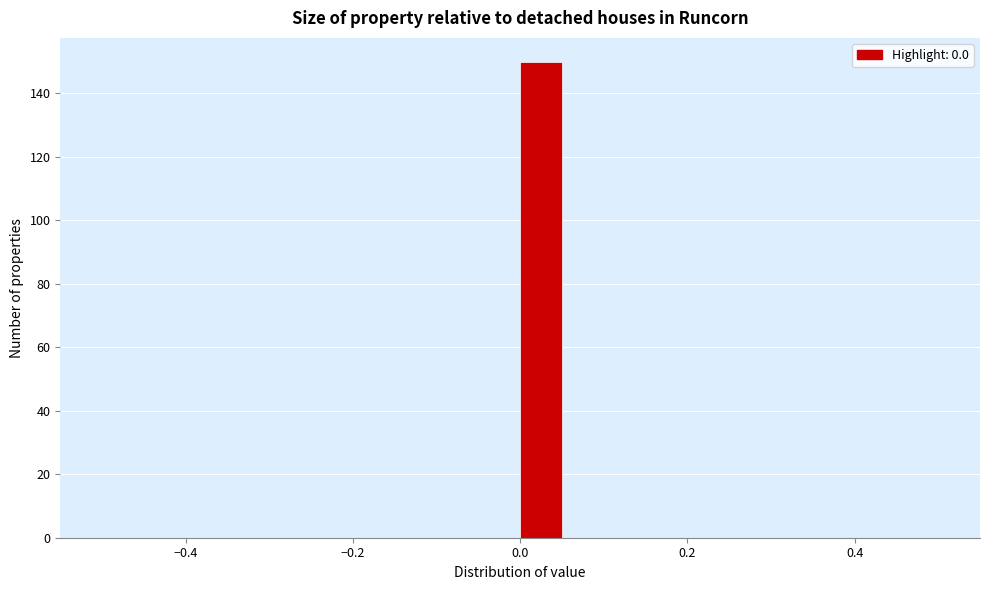

Around what value on the x-axis is the tallest bar? Give the approximate position of its centre, as read against the axis.

0.02